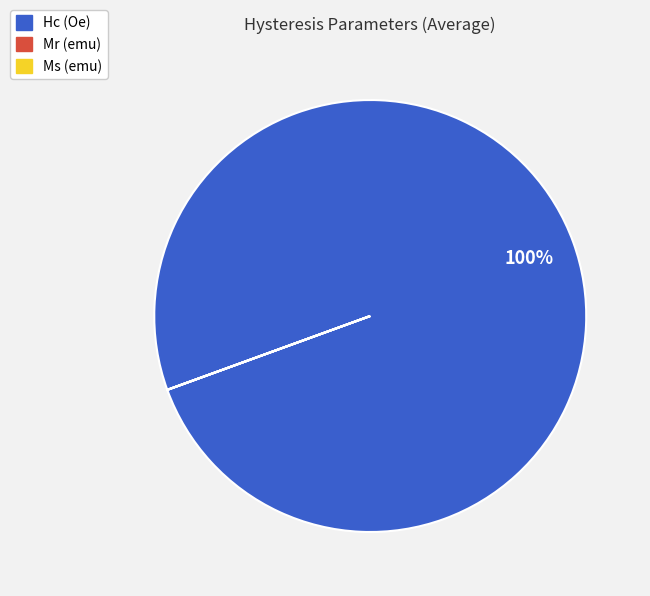

What percentage is the Hc (Oe) slice, to the nearest percent?

100%